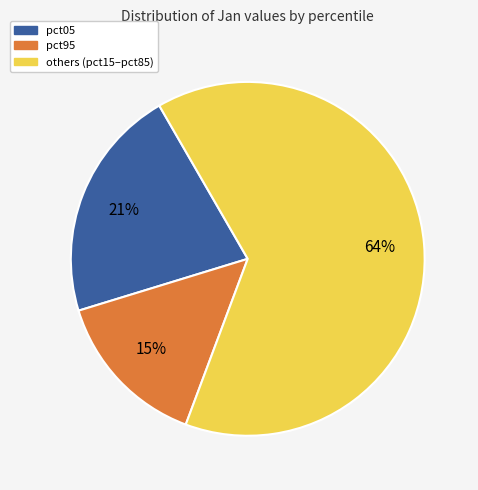

True or false: pct05 accounts for 21% of the total.

True